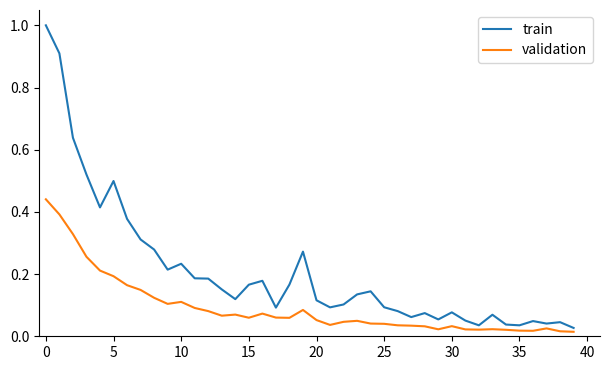

List the series in order of their overall mean, highest first.

train, validation